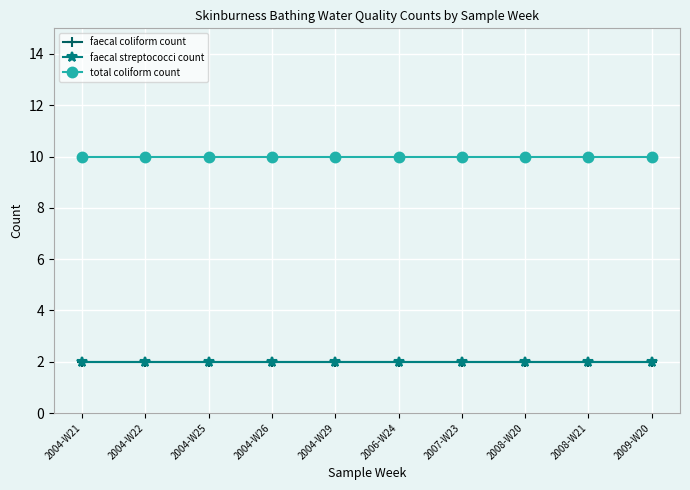

Which category has the highest value in the faecal coliform count series?

2004-W21